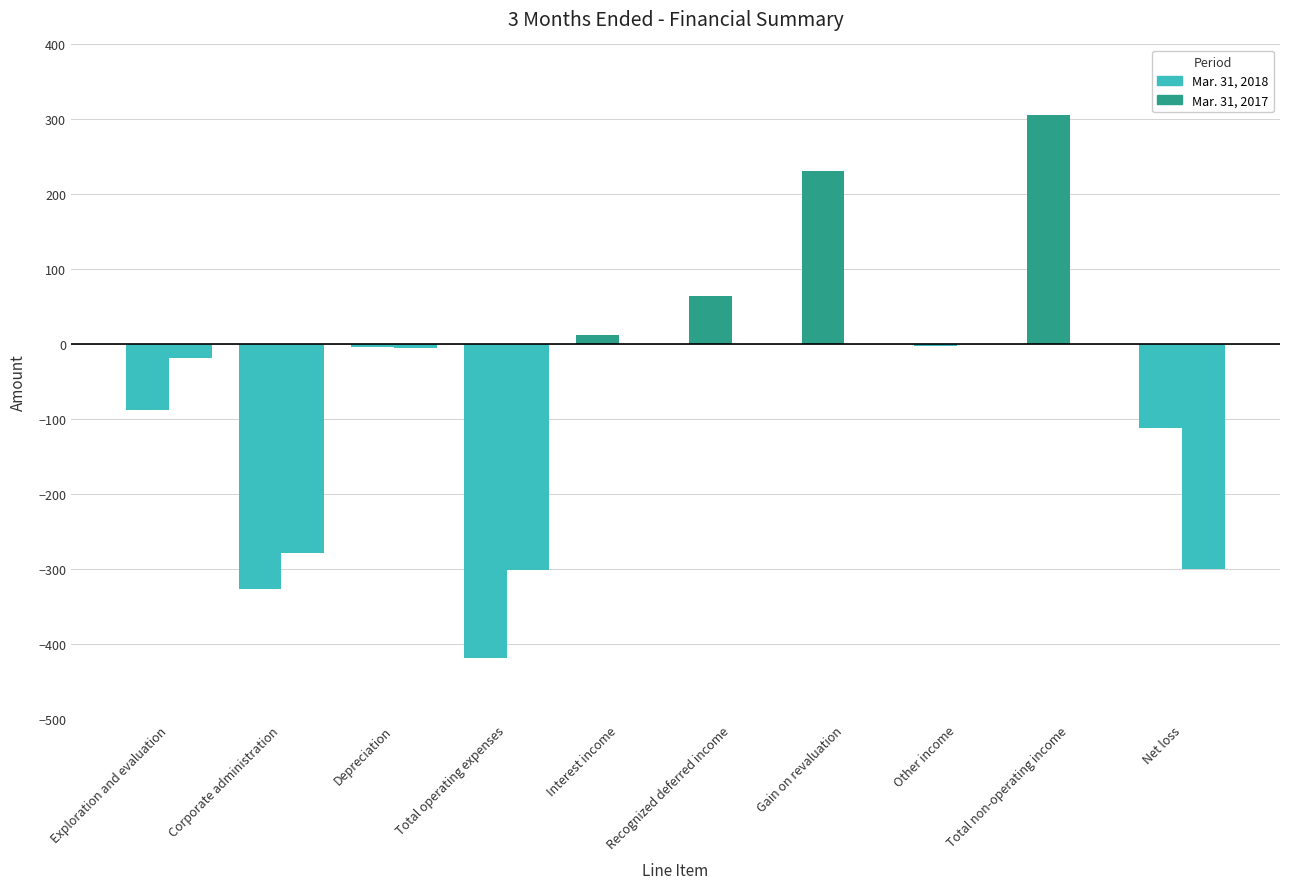

Is the value of Mar. 31, 2018 at Other income greater than the value of Mar. 31, 2017 at Net loss?

Yes